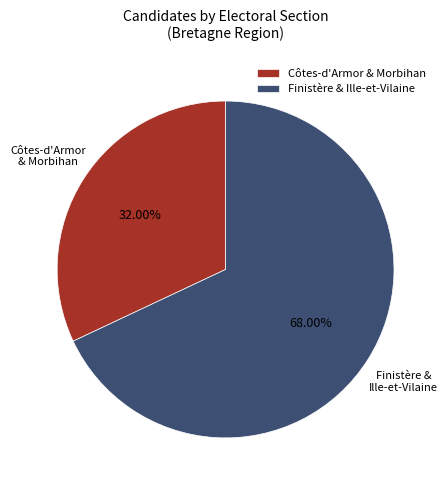

Combined, do Finistère & Ille-et-Vilaine and Côtes-d'Armor & Morbihan account for over 50%?

Yes